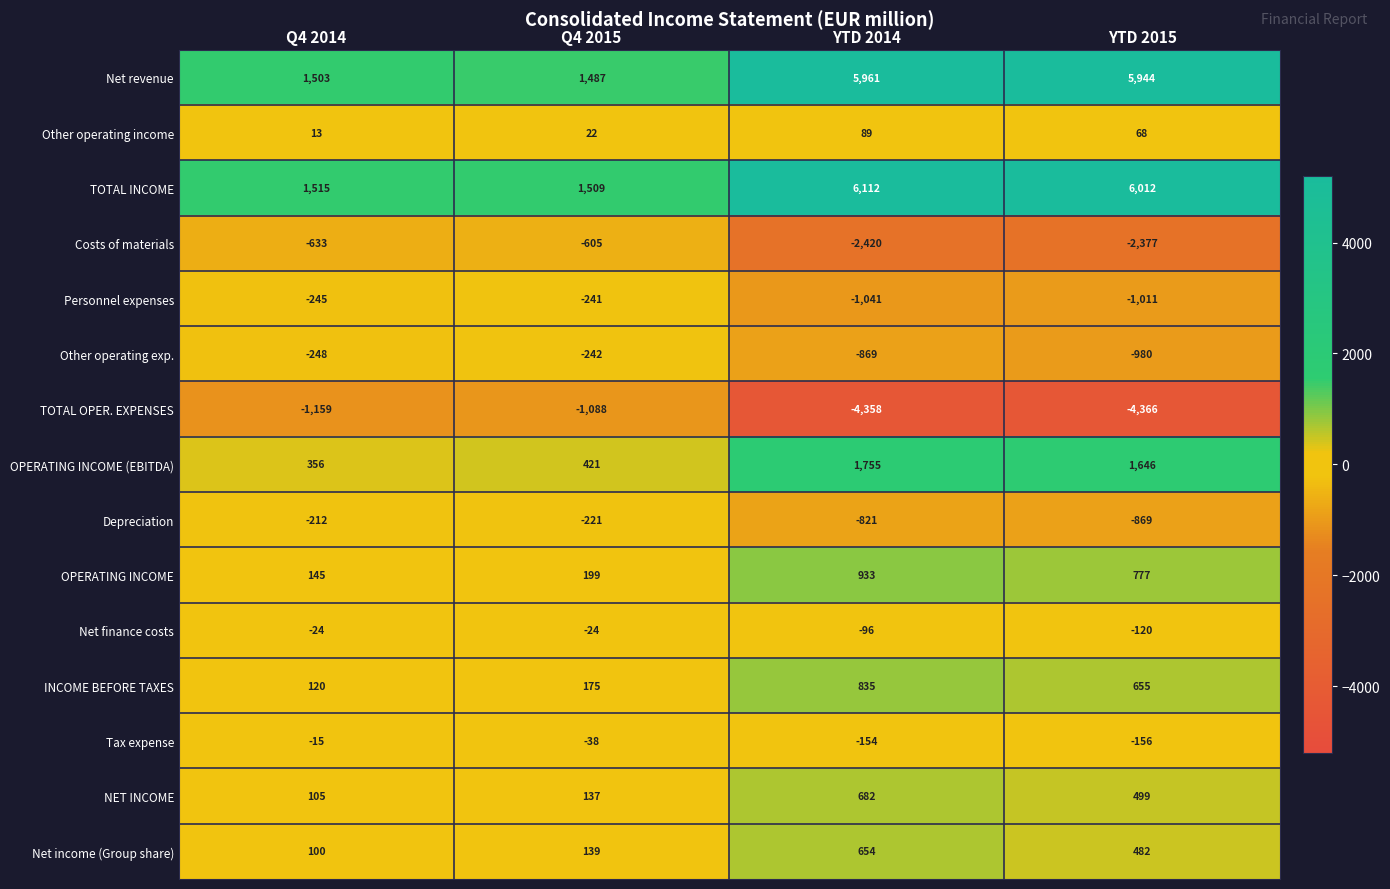

Between YTD 2014 and YTD 2015, which series saw the biggest shift?

NET INCOME